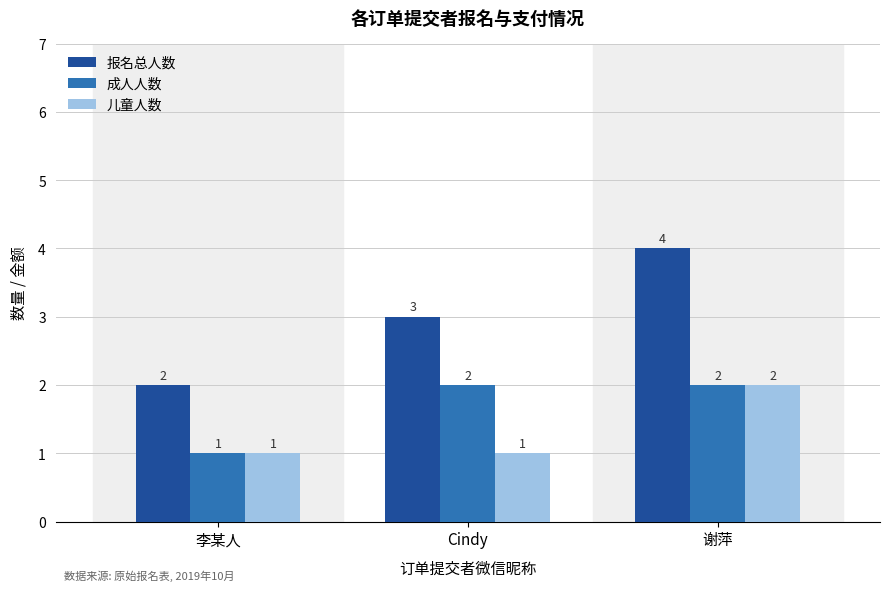

What position from the right is 李某人?

3